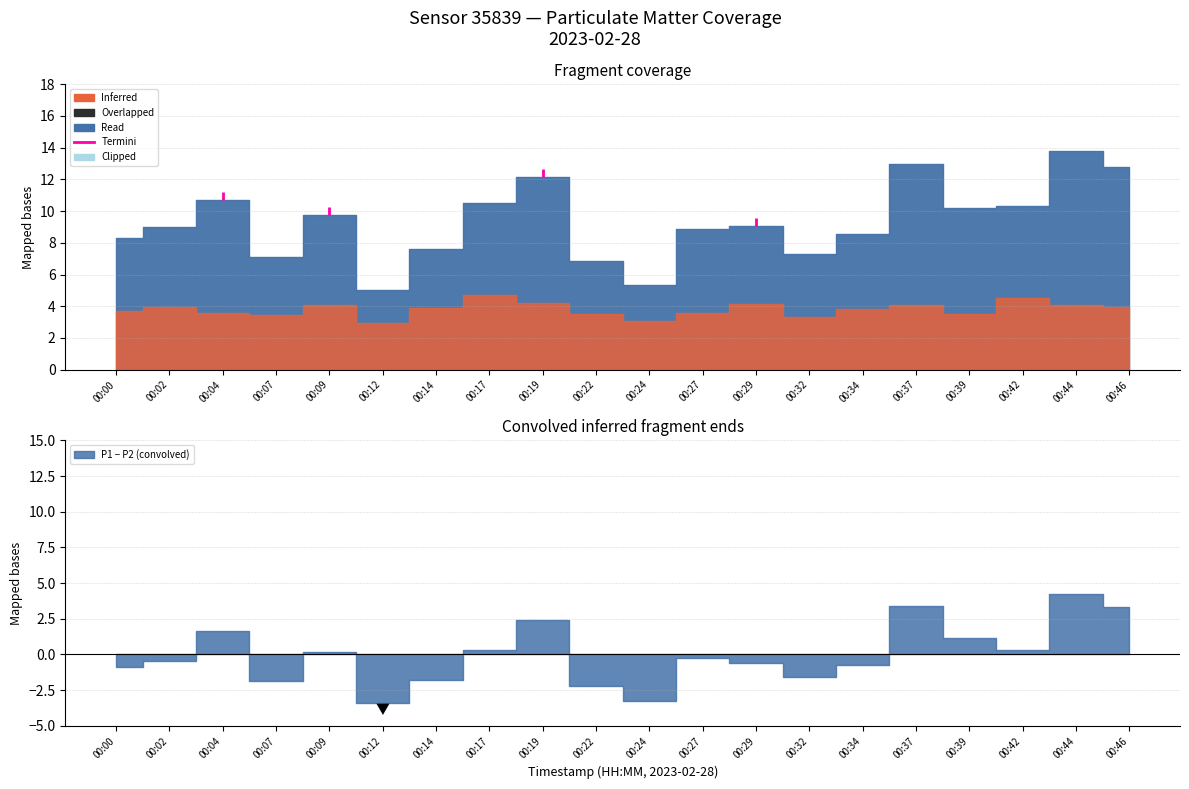

What is the difference between the second highest and second lowest values in the P2 series?

1.4